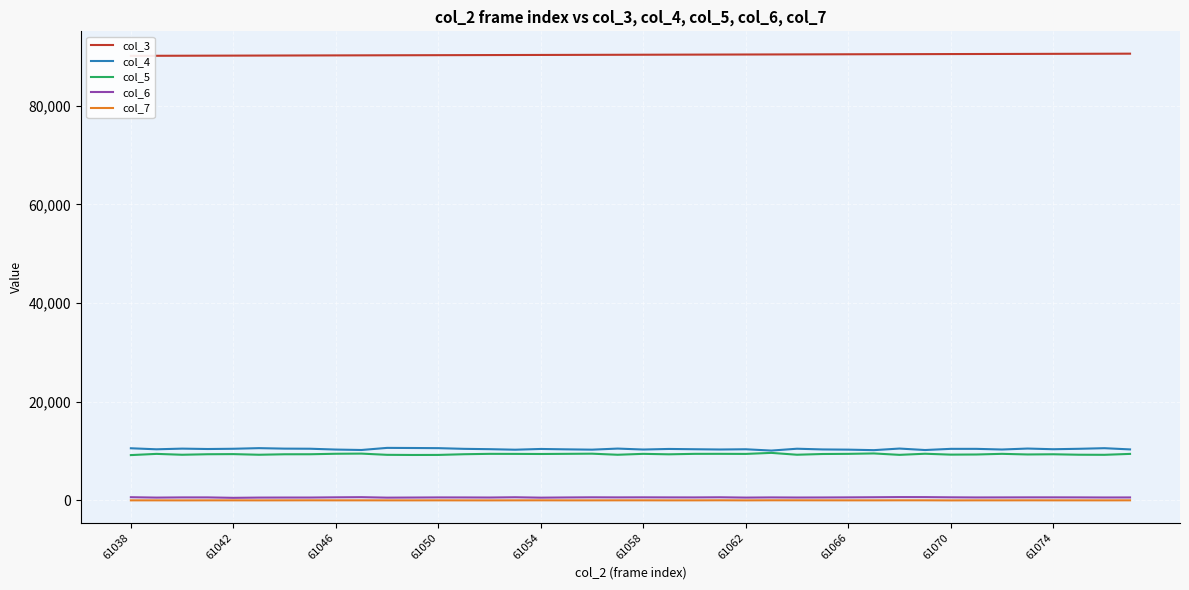

What is the difference between the maximum and minimum values in the col_4 series?

544